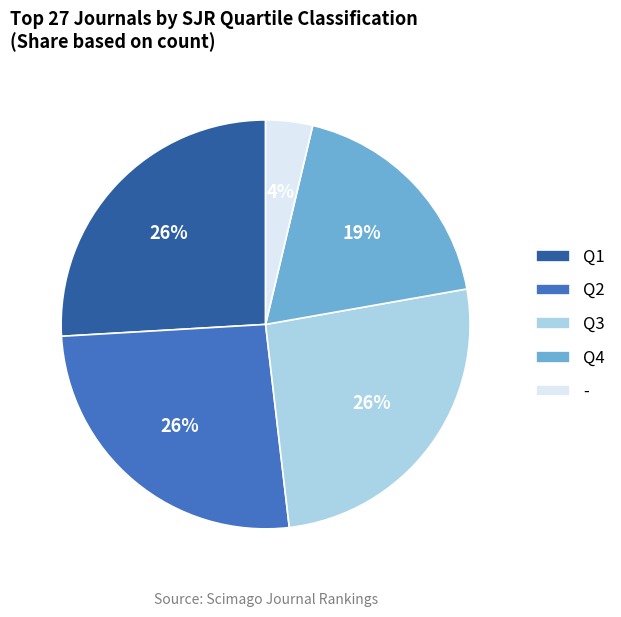

Which category has the smallest portion of the pie?

-